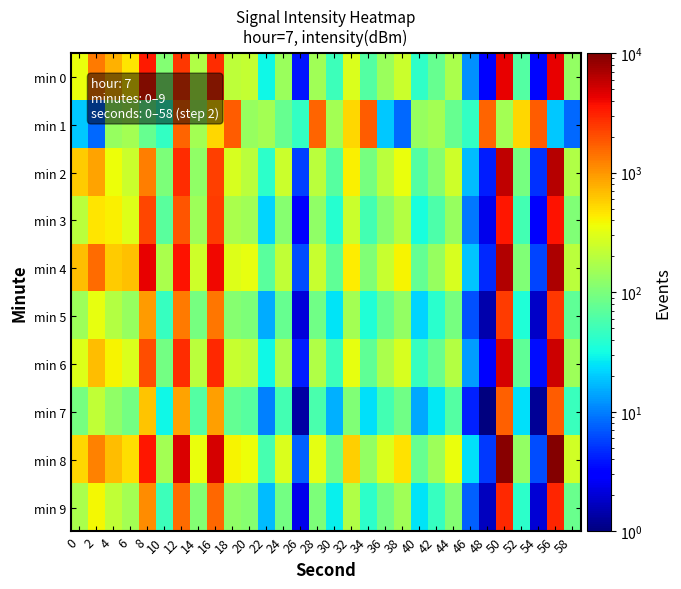

Reading left to right, transcribe all the data shown in this chart.

min 0: 0=349.6	2=1290.0	4=774.0	6=456.0	8=3289.7	10=111.1	12=2511.7	14=179.0	16=2762.4	18=206.7	20=228.5	22=30.4	24=143.0	26=3.8	28=152.3	30=50.1	32=285.8	34=64.5	36=138.3	38=239.2	40=42.4	42=78.6	44=166.4	46=11.7	48=2.9	50=4290.6	52=64.9	54=3.4	56=4327.4	58=129.2
min 1: 0=19.8	2=8.3	4=134.8	6=154.8	8=78.6	10=44.7	12=1645.7	14=157.6	16=535.5	18=1763.3	20=134.8	22=154.8	24=78.6	26=44.7	28=1645.7	30=157.6	32=535.5	34=1763.3	36=19.8	38=8.3	40=134.8	42=154.8	44=78.6	46=44.7	48=1645.7	50=157.6	52=535.5	54=1763.3	56=19.8	58=8.3
min 2: 0=602.6	2=871.0	4=363.1	6=239.9	8=1258.9	10=100.0	12=2754.2	14=125.9	16=2290.9	18=275.4	20=199.5	22=41.7	24=239.9	26=5.8	28=199.5	30=66.1	32=416.9	34=95.5	36=199.5	38=346.7	40=63.1	42=114.8	44=251.2	46=17.4	48=4.2	50=6025.6	52=95.5	54=5.0	56=6309.6	58=182.0
min 3: 0=199.5	2=457.1	4=416.9	6=302.0	8=2187.8	10=69.2	12=1905.5	14=144.5	16=2398.8	18=166.0	20=151.4	22=21.9	24=114.8	26=3.0	28=125.9	30=38.0	32=239.9	34=52.5	36=114.8	38=190.5	40=33.1	42=60.3	44=138.0	46=9.5	48=2.4	50=3467.4	52=52.5	54=2.8	56=3630.8	58=104.7
min 4: 0=691.8	2=1513.6	4=602.6	6=660.7	8=4365.2	10=166.0	12=3630.8	14=251.2	16=3981.1	18=302.0	20=331.1	22=69.2	24=218.8	26=6.3	28=229.1	30=72.4	32=436.5	34=104.7	36=229.1	38=398.1	40=75.9	42=138.0	44=275.4	46=19.1	48=4.6	50=6606.9	52=104.7	54=6.0	56=6918.3	58=199.5
min 5: 0=144.5	2=331.1	4=190.5	6=138.0	8=955.0	10=45.7	12=1318.3	14=95.5	16=1380.4	18=114.8	20=100.0	22=15.1	24=79.4	26=2.1	28=87.1	30=25.1	32=158.5	34=36.3	36=79.4	38=131.8	40=21.9	42=39.8	44=95.5	46=6.6	48=1.4	50=2398.8	52=36.3	54=1.8	56=2511.9	58=72.4
min 6: 0=302.0	2=691.8	4=398.1	6=288.4	8=1995.3	10=91.2	12=2754.2	14=199.5	16=2884.0	18=229.1	20=208.9	22=30.2	24=166.0	26=4.2	28=182.0	30=50.1	32=331.1	34=72.4	36=166.0	38=275.4	40=45.7	42=83.2	44=190.5	46=13.2	48=3.0	50=5011.9	52=72.4	54=3.6	56=5248.1	58=144.5
min 7: 0=95.5	2=218.8	4=125.9	6=91.2	8=631.0	10=30.2	12=871.0	14=63.1	16=912.0	18=75.9	20=66.1	22=10.0	24=52.5	26=1.4	28=57.5	30=15.8	32=104.7	34=24.0	36=52.5	38=87.1	40=14.5	42=26.3	44=63.1	46=4.4	48=1.0	50=1659.6	52=24.0	54=1.2	56=1737.8	58=47.9
min 8: 0=524.8	2=1202.3	4=691.8	6=501.2	8=3467.4	10=158.5	12=4786.3	14=346.7	16=5011.9	18=398.1	20=363.1	22=55.0	24=288.4	26=7.6	28=316.2	30=87.1	32=575.4	34=131.8	36=288.4	38=478.6	40=79.4	42=144.5	44=346.7	46=24.0	48=5.2	50=9120.1	52=131.8	54=6.3	56=9549.9	58=263.0
min 9: 0=166.0	2=380.2	4=218.8	6=158.5	8=1096.5	10=50.1	12=1513.6	14=109.6	16=1584.9	18=125.9	20=114.8	22=17.4	24=91.2	26=2.4	28=100.0	30=27.5	32=182.0	34=41.7	36=91.2	38=151.4	40=25.1	42=45.7	44=109.6	46=7.6	48=1.7	50=2884.0	52=41.7	54=2.0	56=3020.0	58=83.2